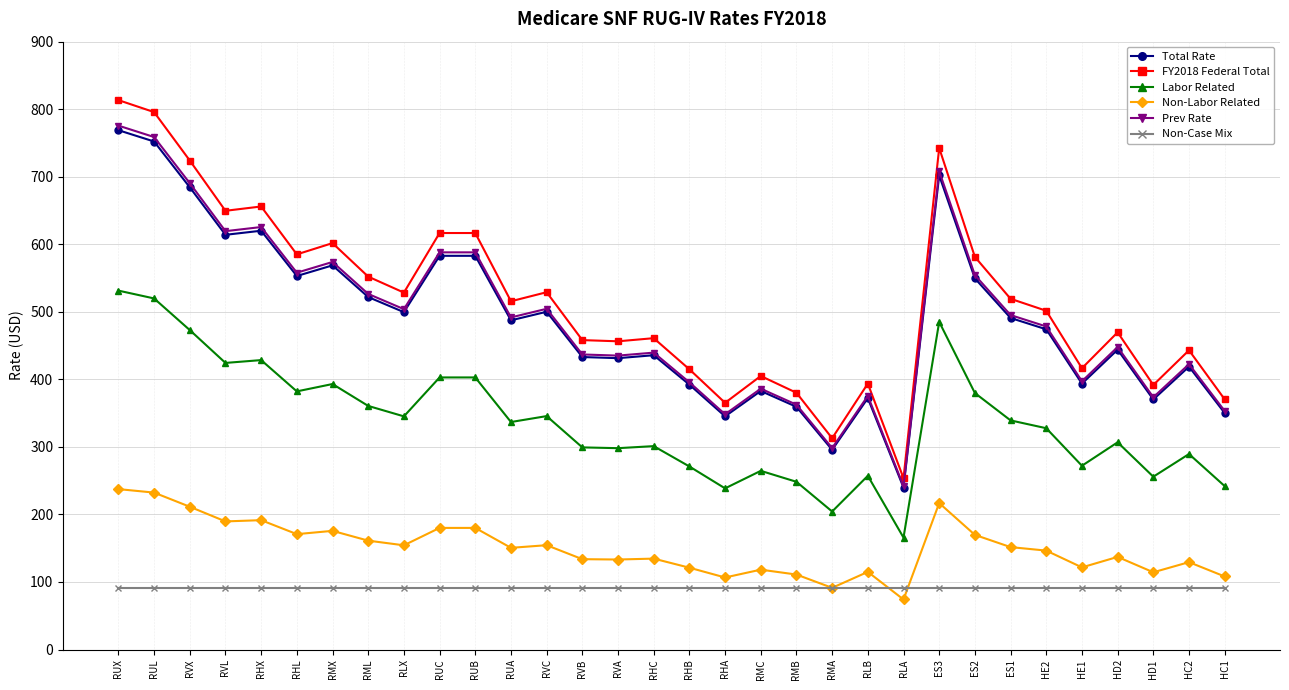

At which label does FY2018 Federal Total first exceed 515?

RUX